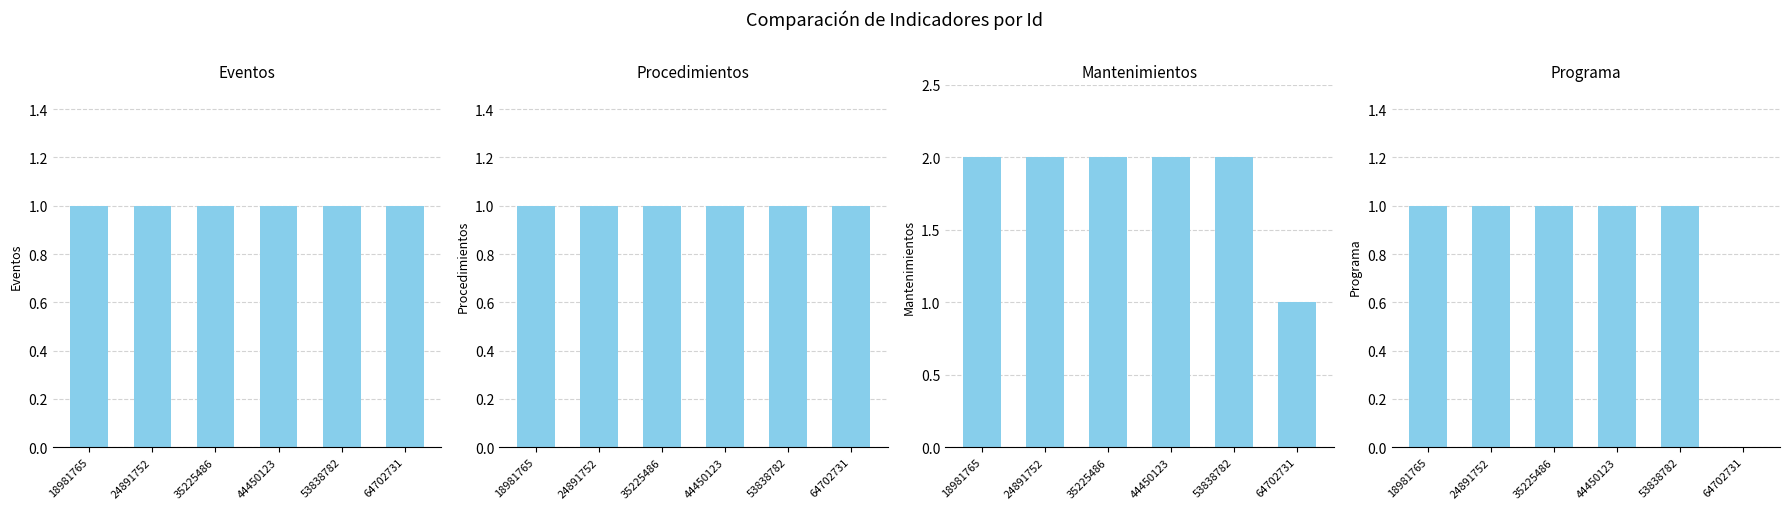

What is the difference between the Programa values at 64702731 and 35225486?

1